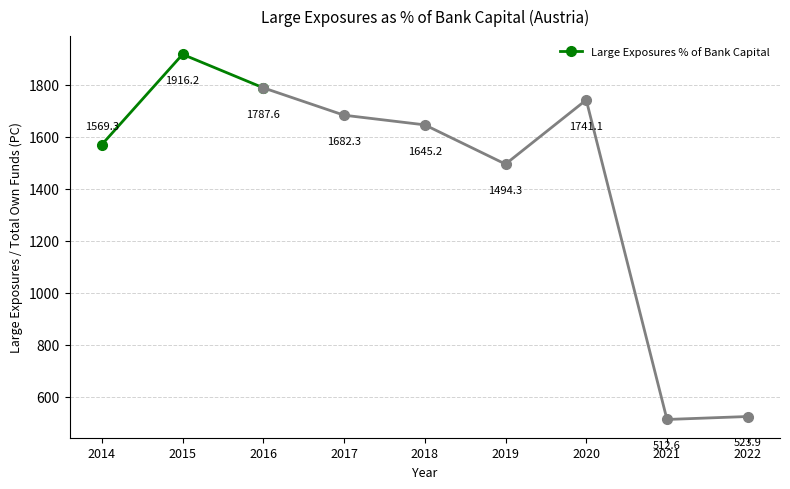

Approximately how many times larger is the value at 2015 compared to 2014?

1.2